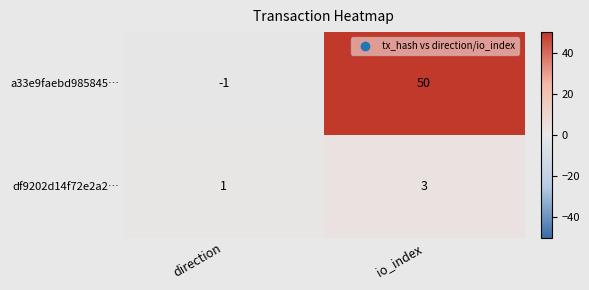

Reading left to right, list all the values displayed in this chart.

a33e9faebd985845…: -1	50
df9202d14f72e2a2…: 1	3